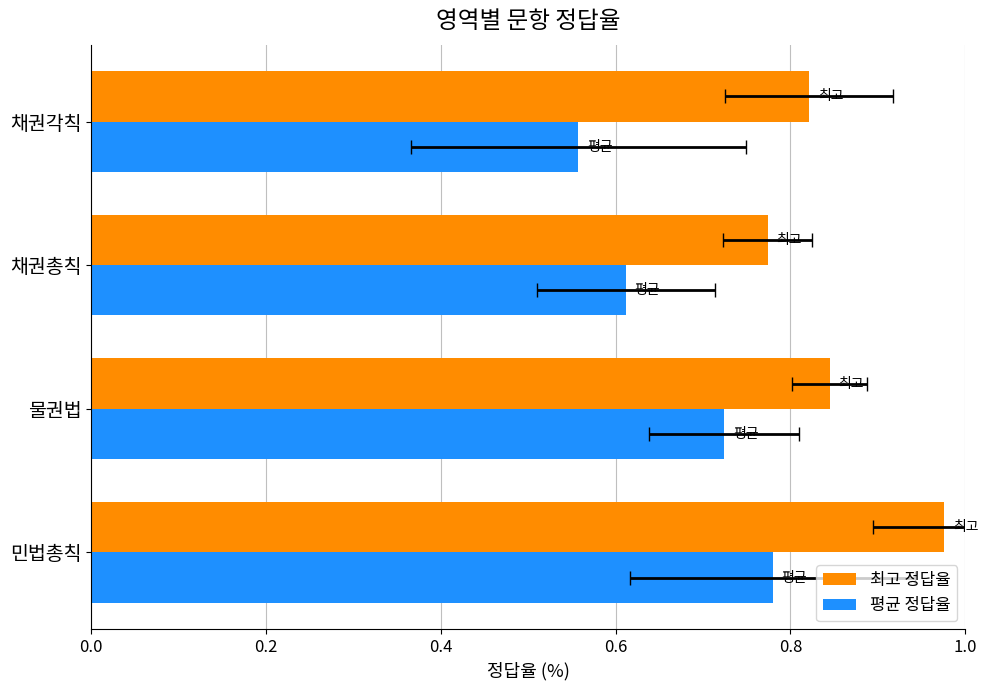

Which series changed the most between 0.2 and 0.4?

평균 정답율